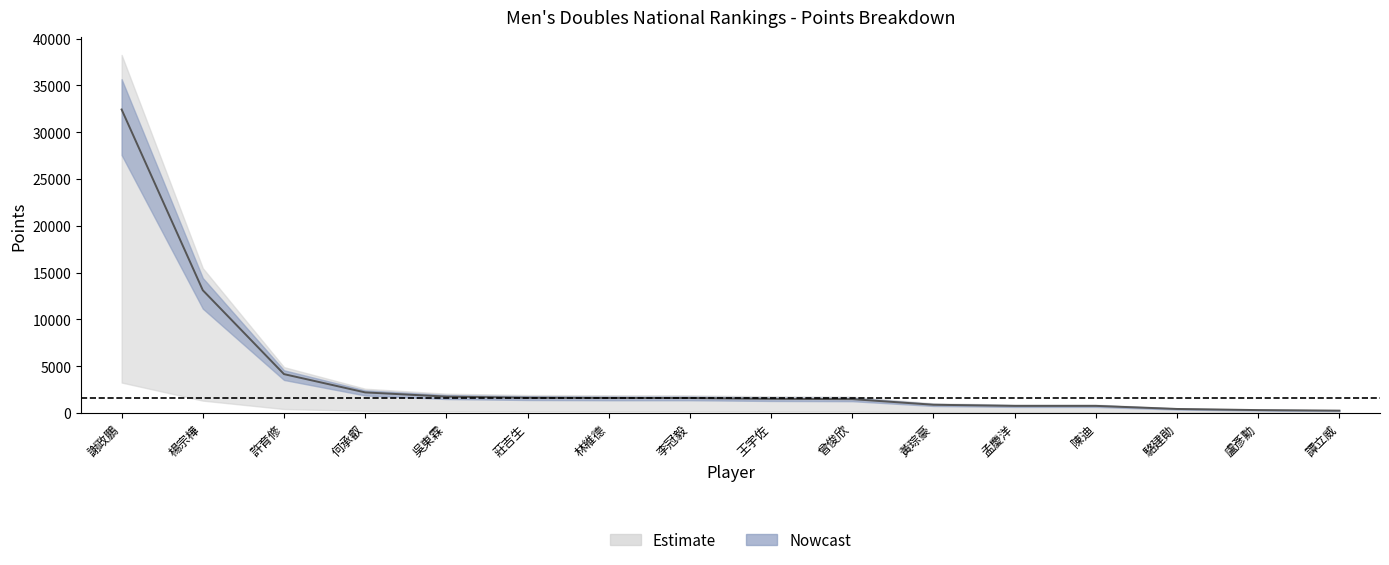

At which label is the value closest to 16335?

楊宗樺